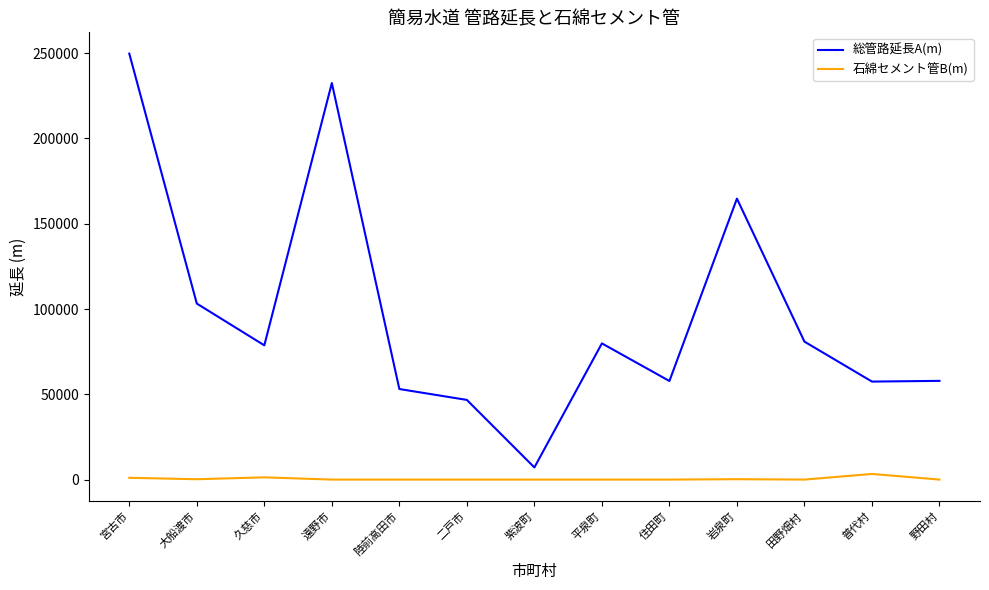

At 田野畑村, list the series in order from largest to smallest.

総管路延長A(m), 石綿セメント管B(m)